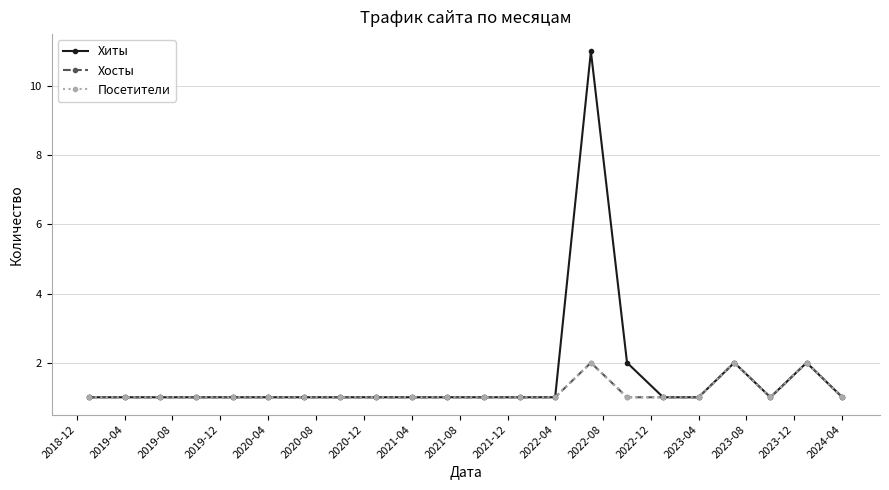

How many lines are shown in the chart?

3